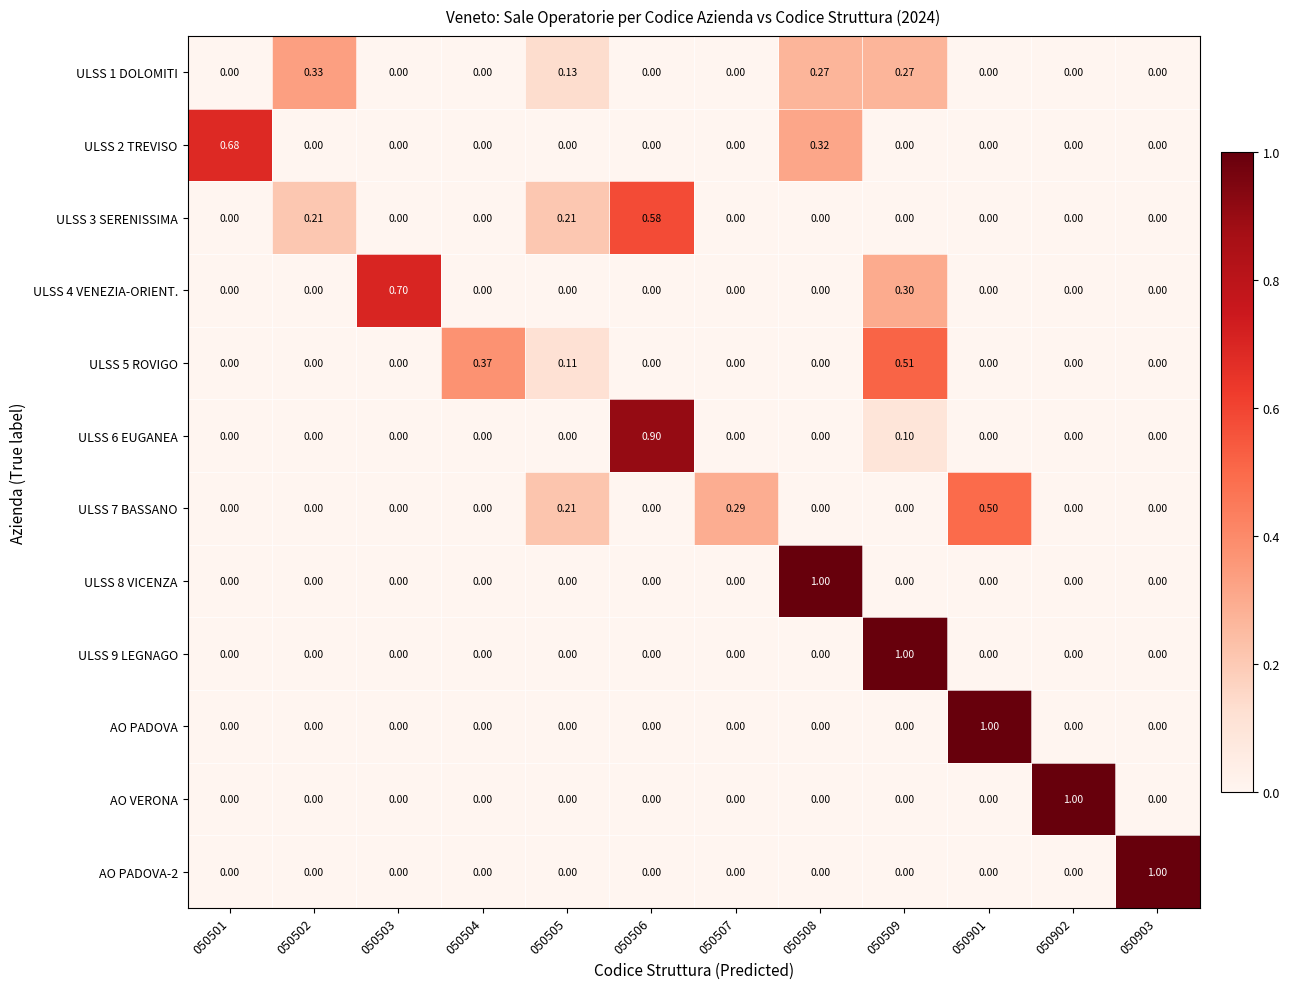

Which series changed the most between 050501 and 050509?

ULSS 9 LEGNAGO